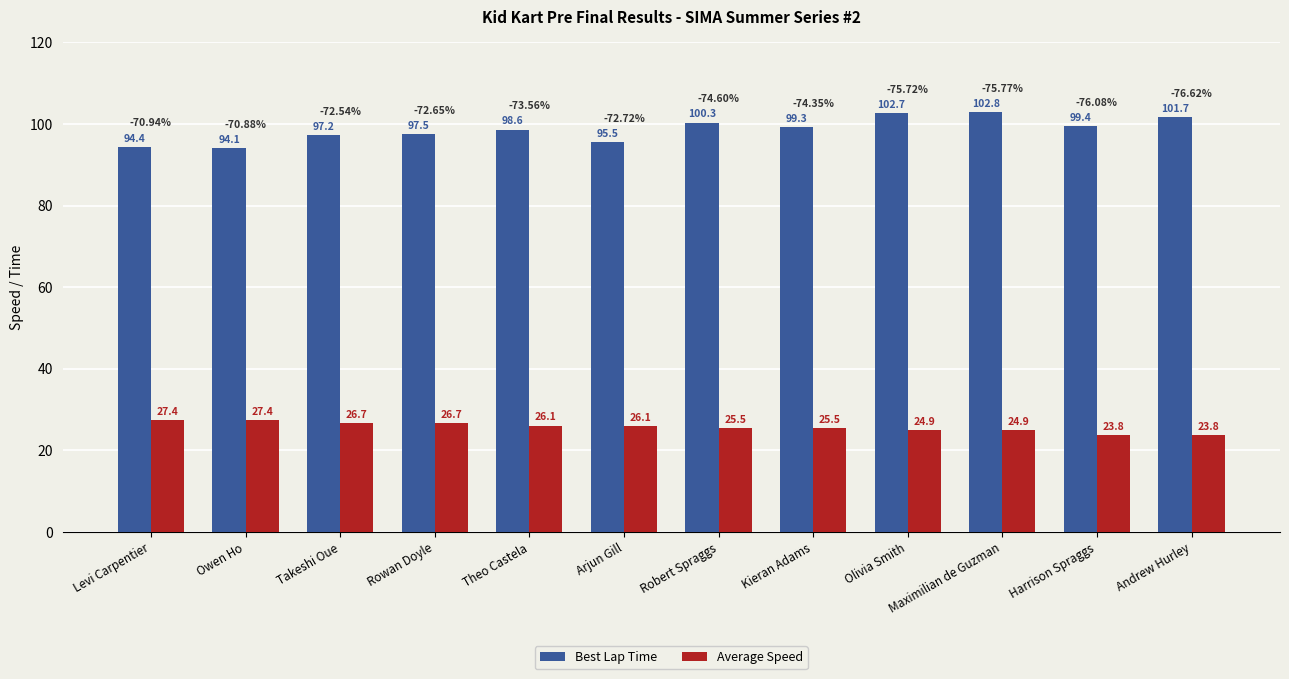

Count the number of data series in this chart.

2